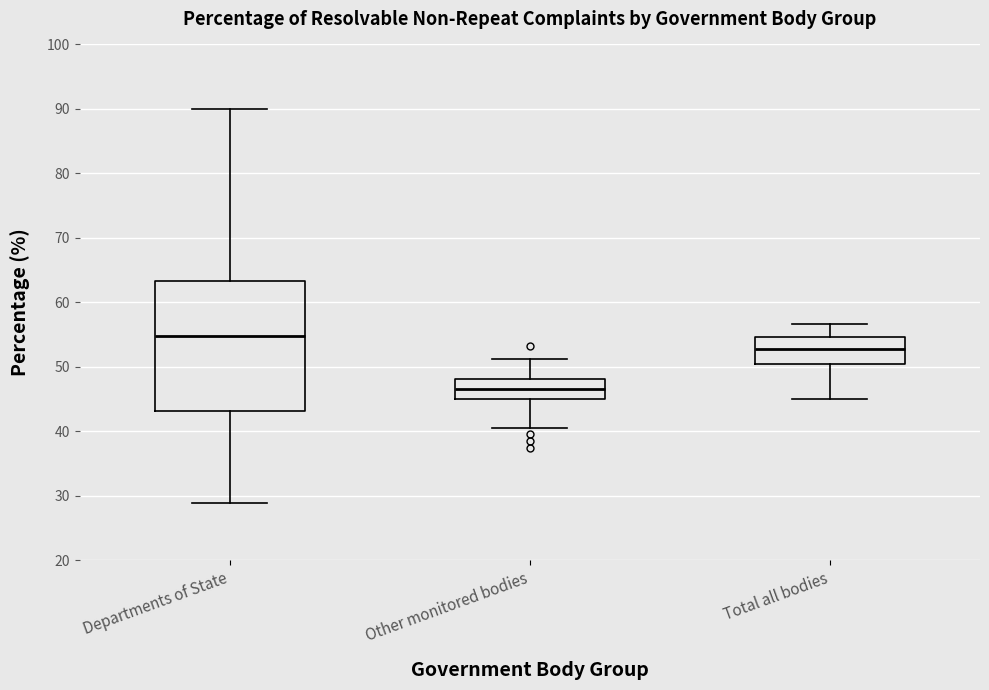

Which box is the tallest, from its lower edge to its upper edge?

Departments of State